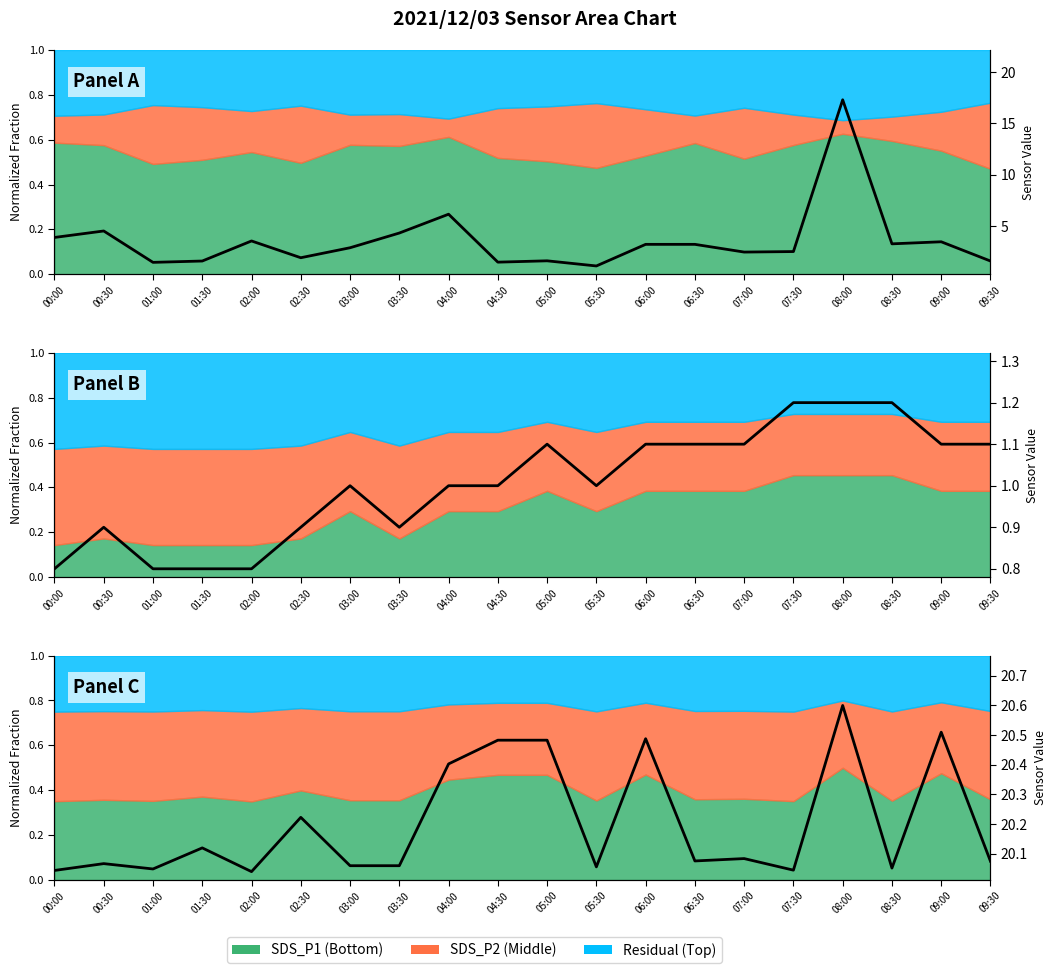

Rank the categories by value from lowest to highest.

02:00, 00:00, 07:30, 01:00, 08:30, 05:30, 03:00, 03:30, 00:30, 09:30, 06:30, 07:00, 01:30, 02:30, 04:00, 04:30, 05:00, 06:00, 09:00, 08:00